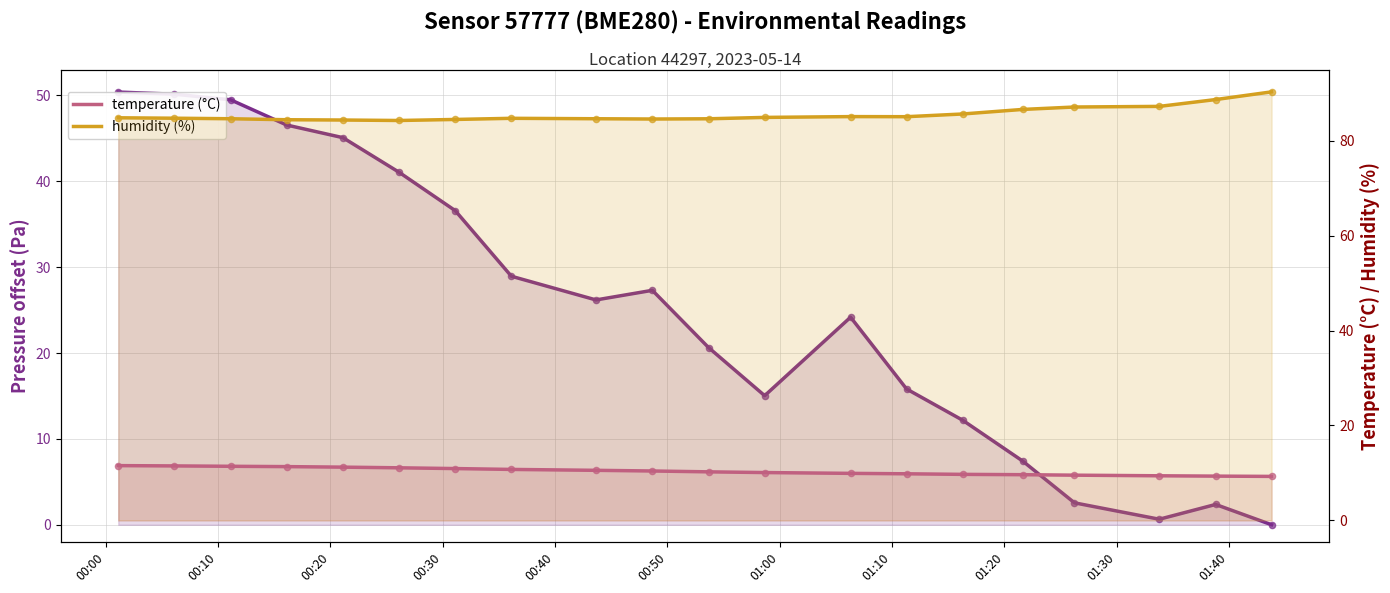

Which series has the largest Y range (max minus min)?

pressure (offset Pa)